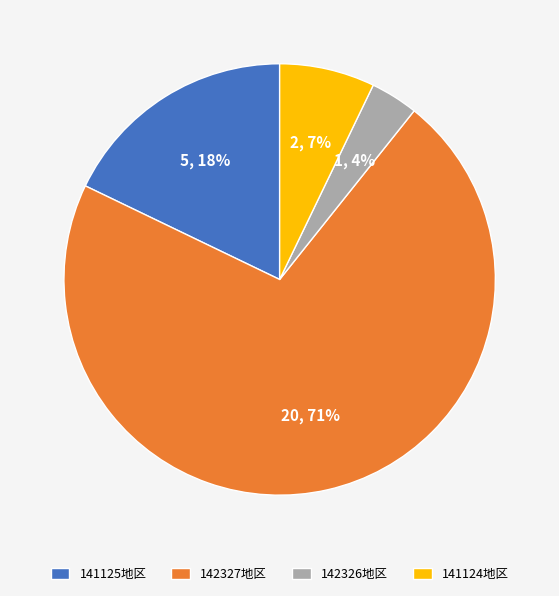

What is the largest slice in the pie chart?

142327地区